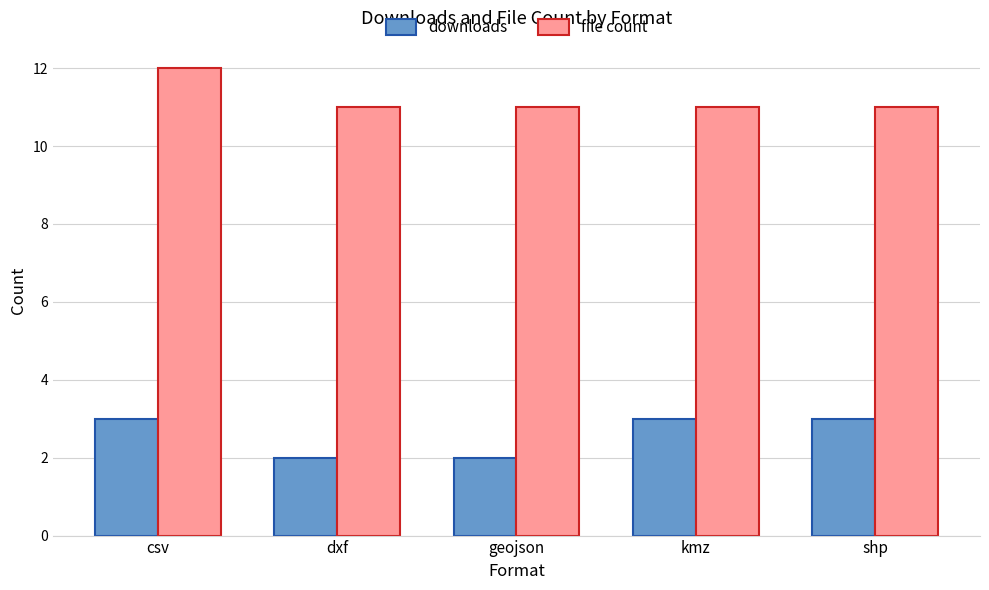

What are all the series names shown in the legend?

downloads, file count